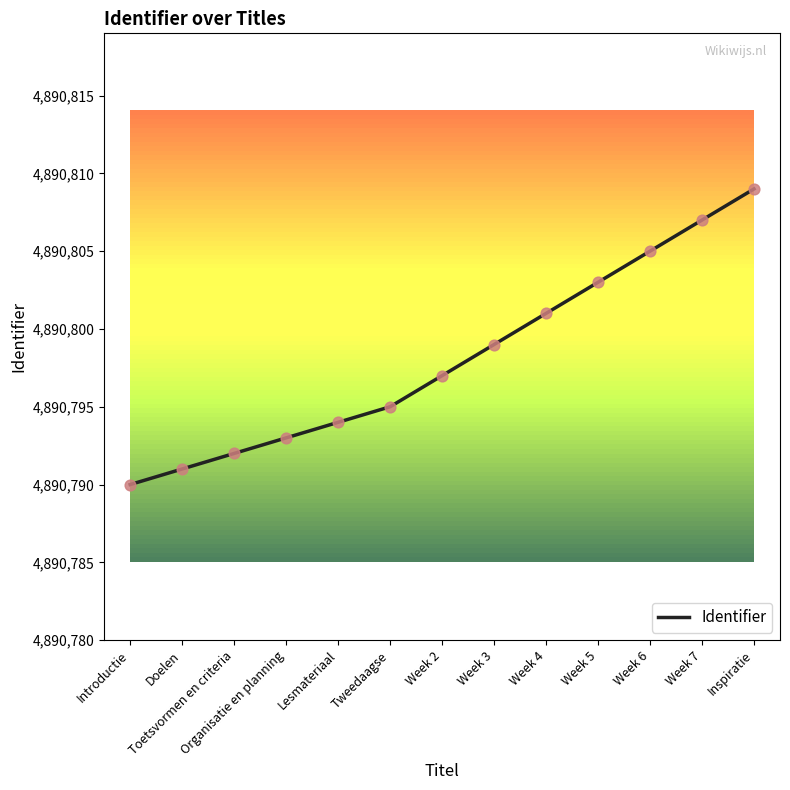

Which has a higher value, Week 7 or Week 3?

Week 7